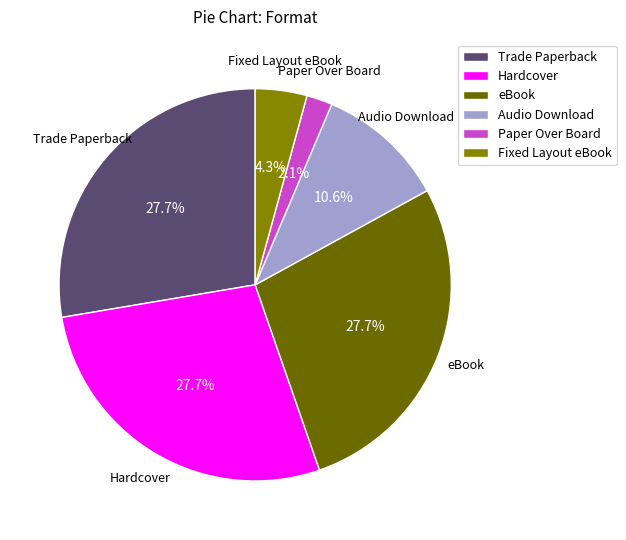

Which category has the smallest portion of the pie?

Paper Over Board